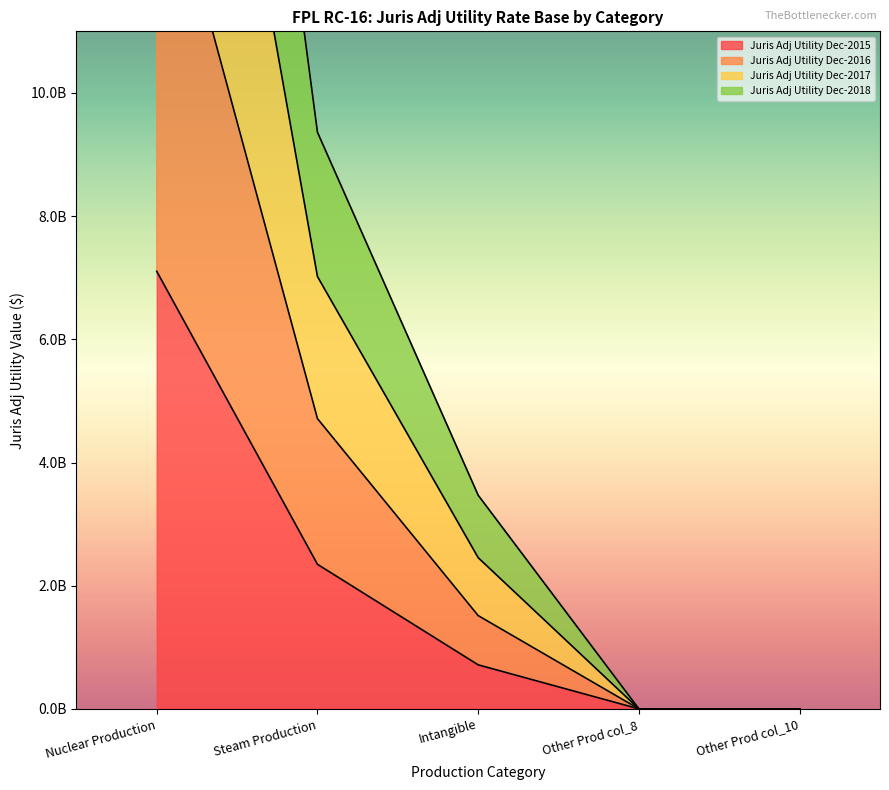

Rank the series by their maximum value, from lowest to highest.

Juris Adj Utility Dec-2015, Juris Adj Utility Dec-2018, Juris Adj Utility Dec-2016, Juris Adj Utility Dec-2017